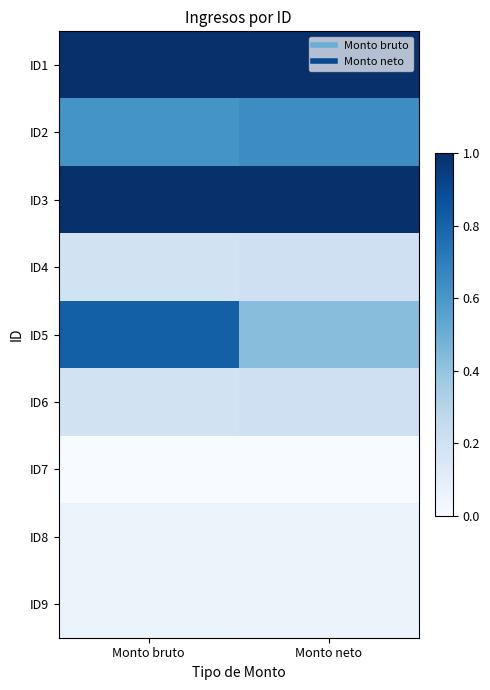

At Monto neto, list the series in order from smallest to largest.

ID7, ID8, ID9, ID4, ID6, ID5, ID2, ID1, ID3